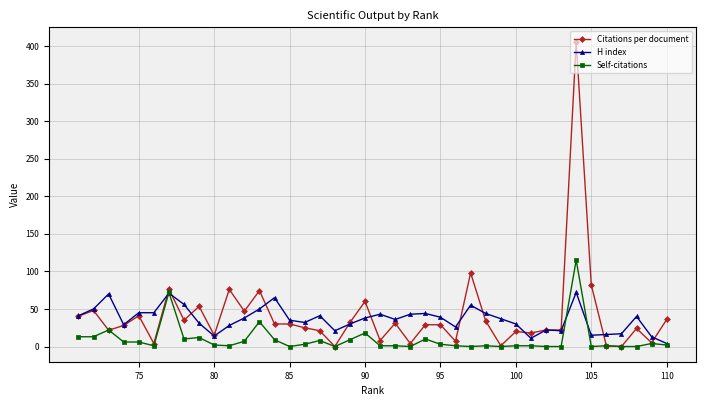

Which series has the largest range (max minus min)?

Citations per document